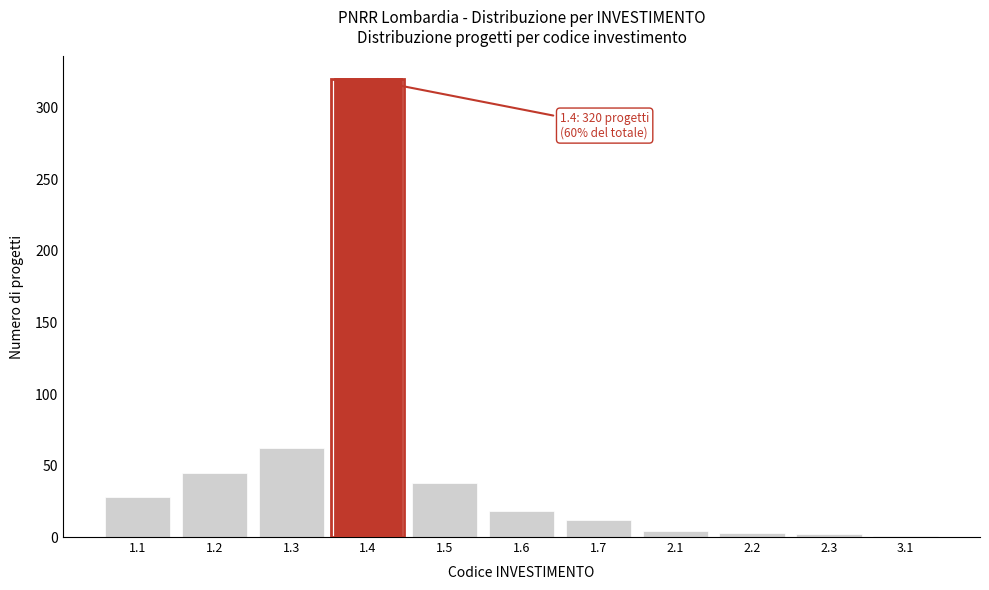

Is it true that the value at 1.2 is 45?

True